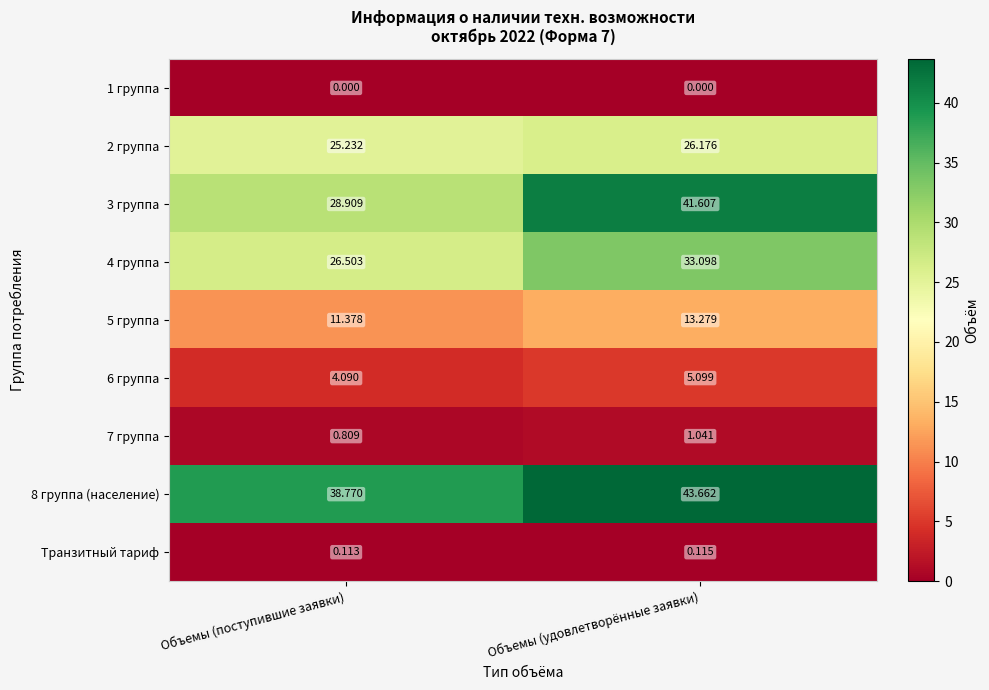

At which label does 2 группа first exceed 26?

Объемы (удовлетворённые заявки)